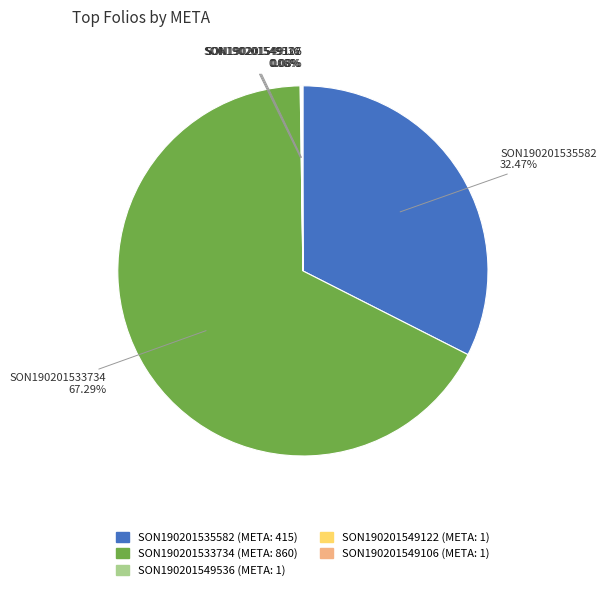

Which slice is the largest?

SON190201533734